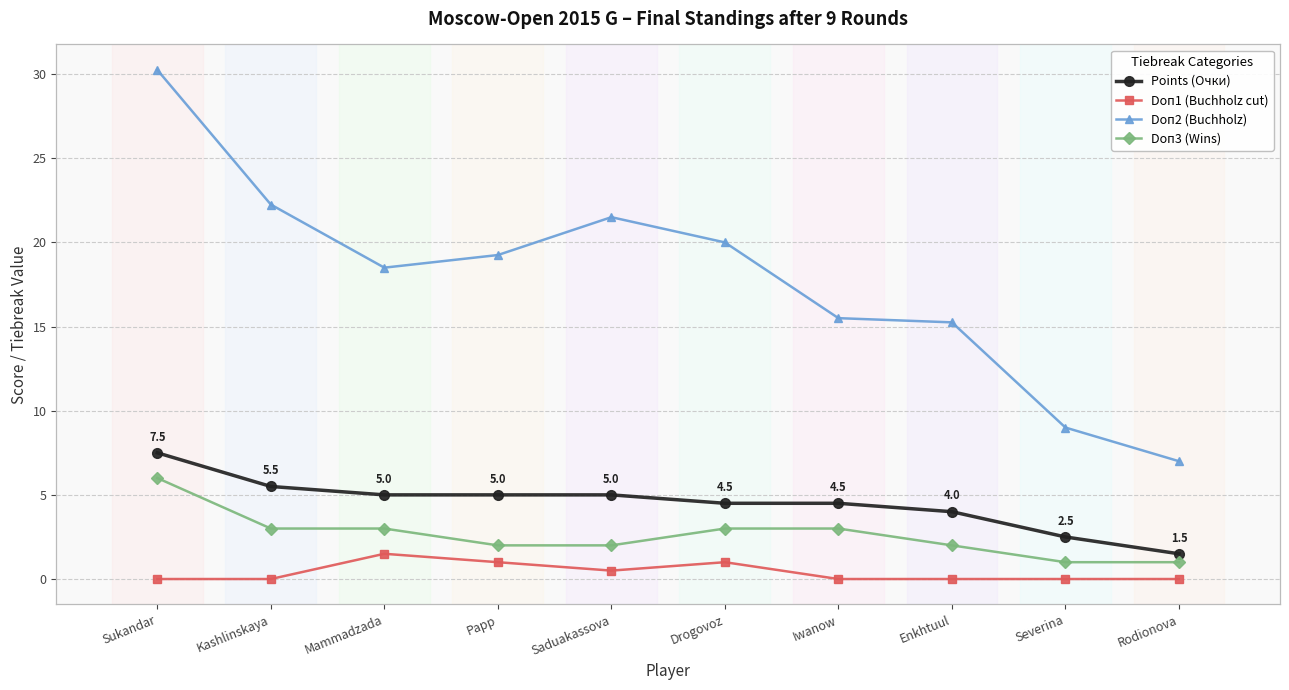

How many data points in Doп2 (Buchholz) are less than 19?

5